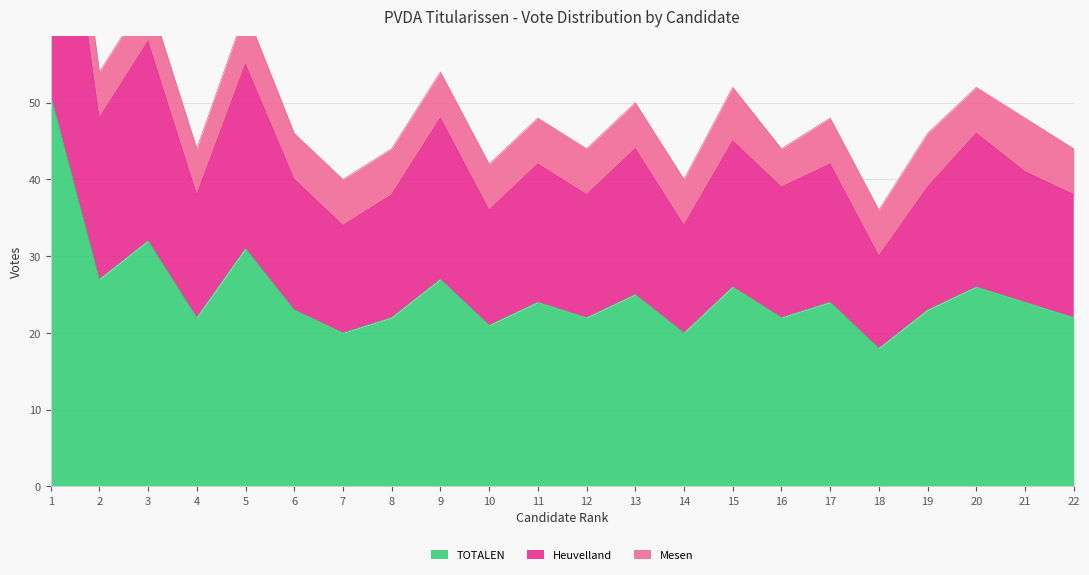

What is the approximate value of TOTALEN at 19, to the nearest 10?

20